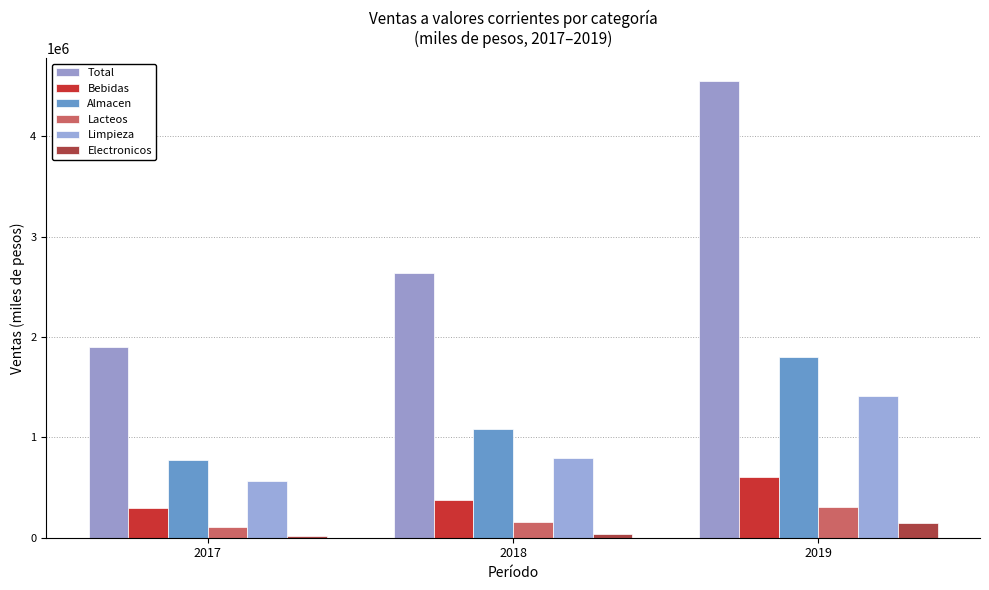

What value does the Electronicos series have at 2017?

16928.5